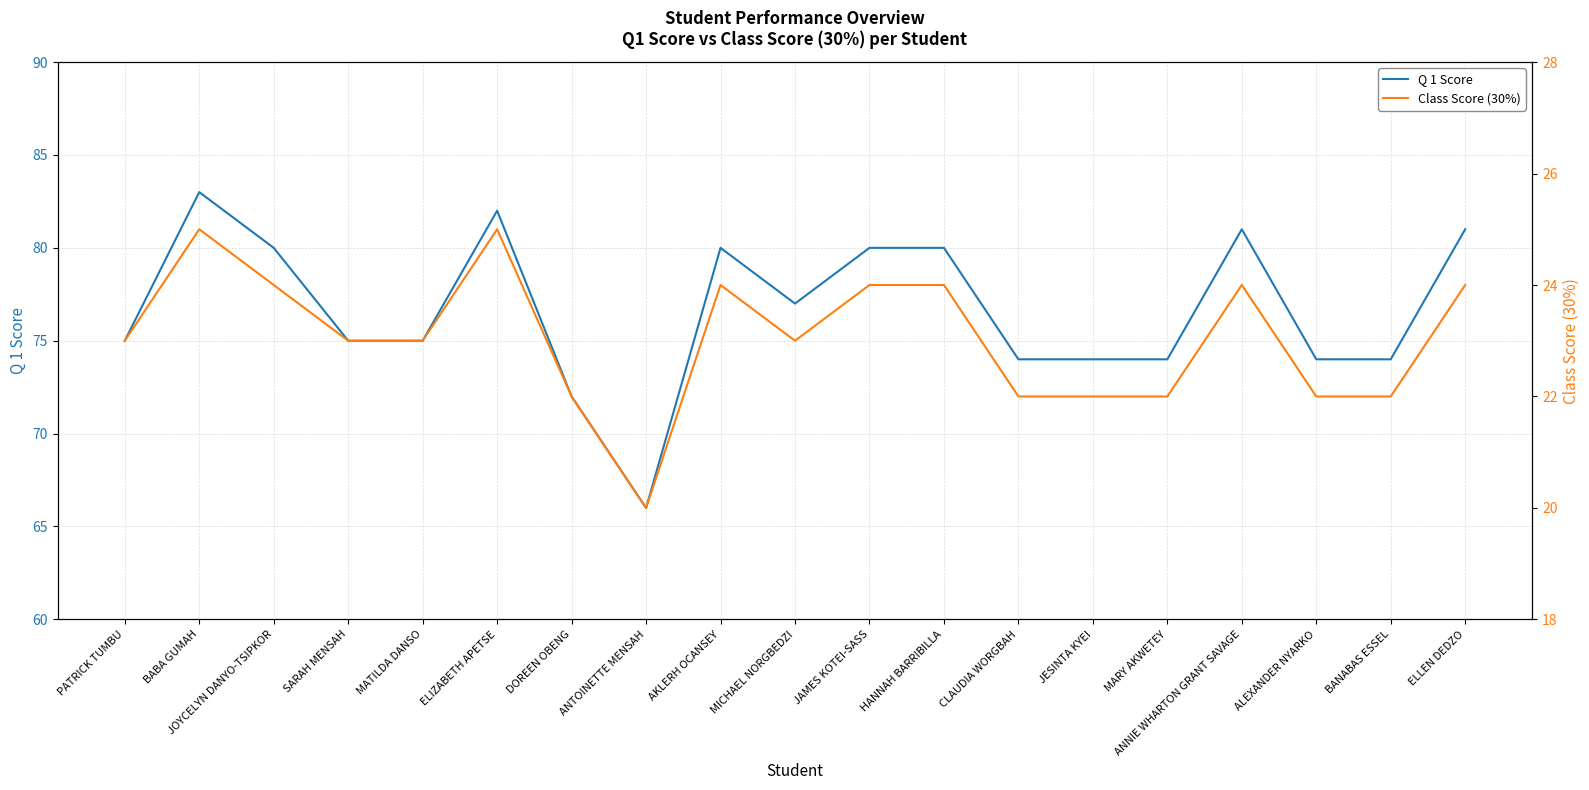

What is the value of the Q 1 Score point at the 18th from the left?

74